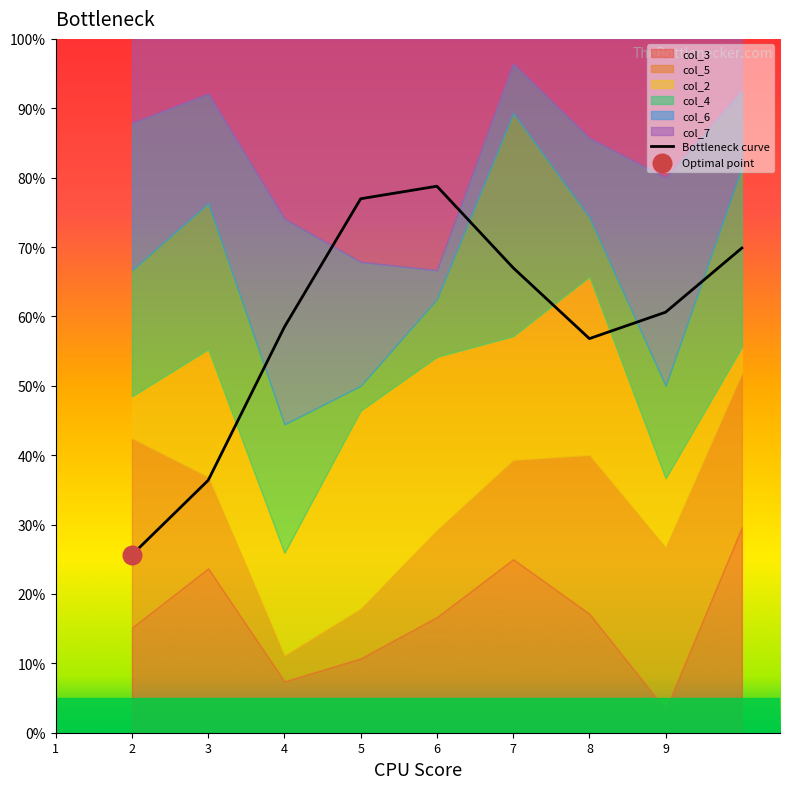

True or false: Bottleneck curve has a value of 78.8 at 6.

True